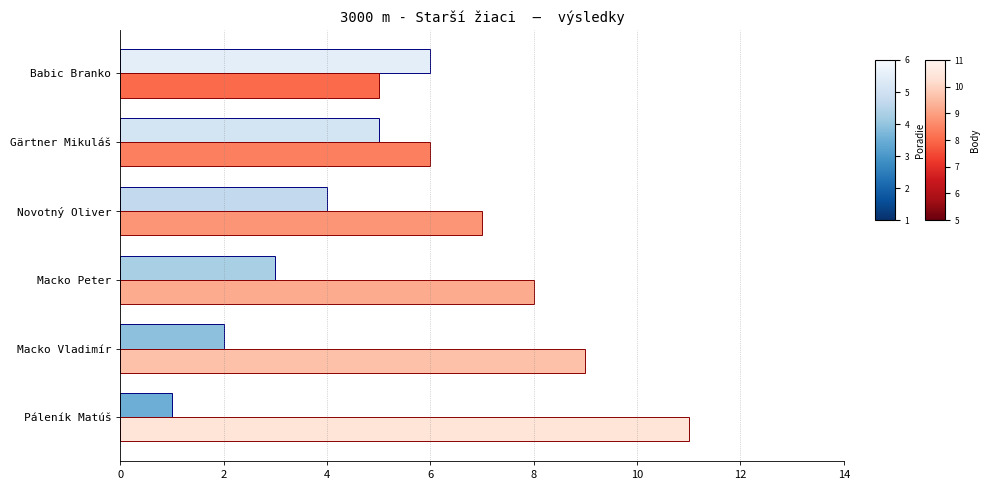

What is the total value across all series at Gärtner Mikuláš?

11